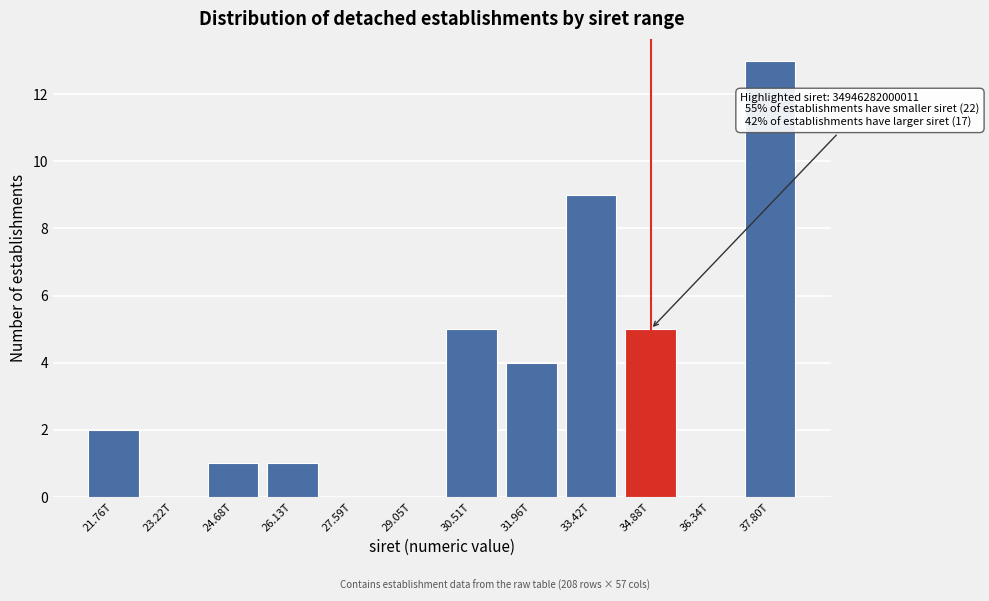

Reading left to right, list all the values displayed in this chart.

21.76T=2	23.22T=0	24.68T=1	26.13T=1	27.59T=0	29.05T=0	30.51T=5	31.96T=4	33.42T=9	34.88T=5	36.34T=0	37.80T=13